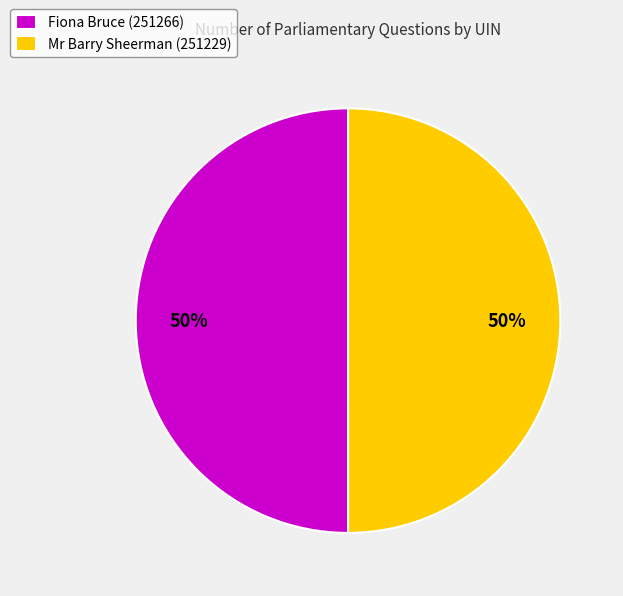

Is it true that Fiona Bruce (251266) is 41% of the pie?

False